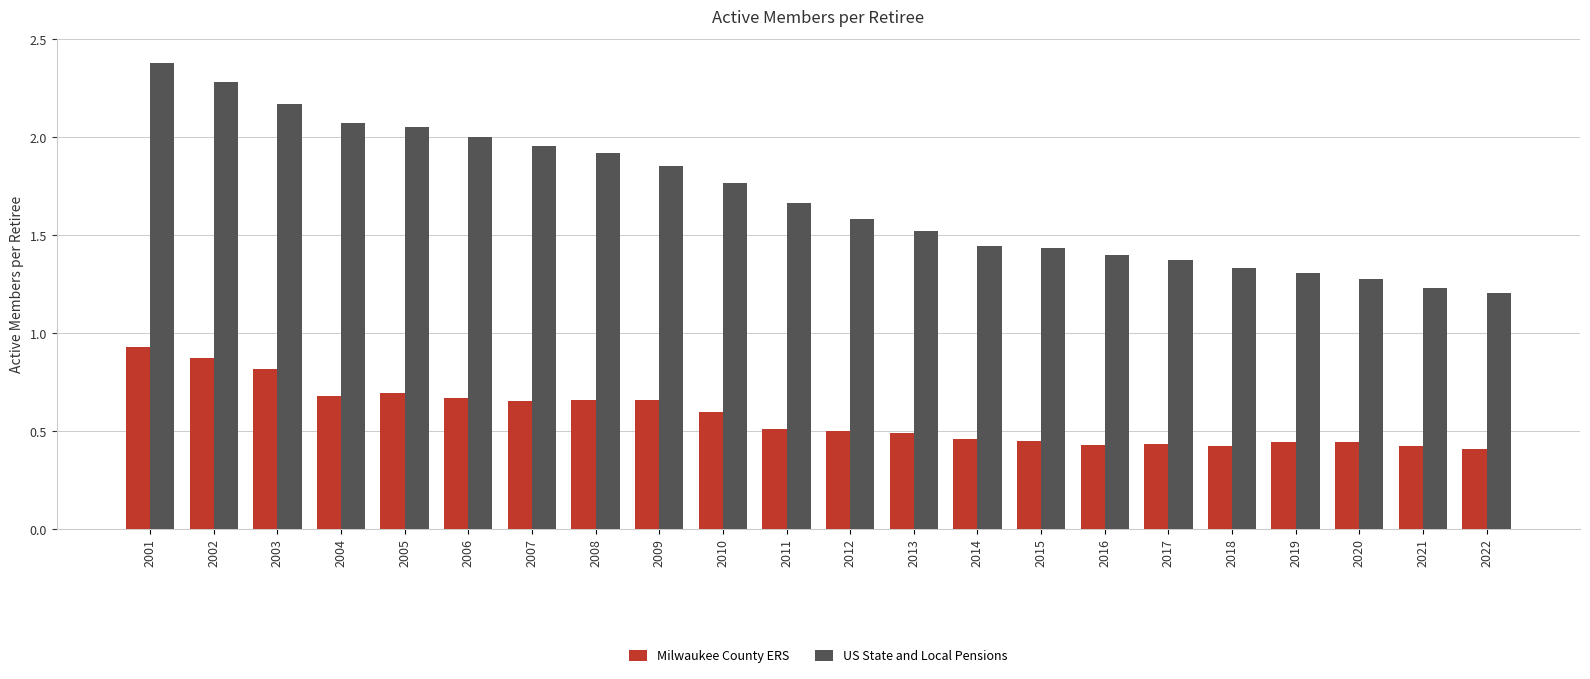

What are all the series names shown in the legend?

Milwaukee County ERS, US State and Local Pensions